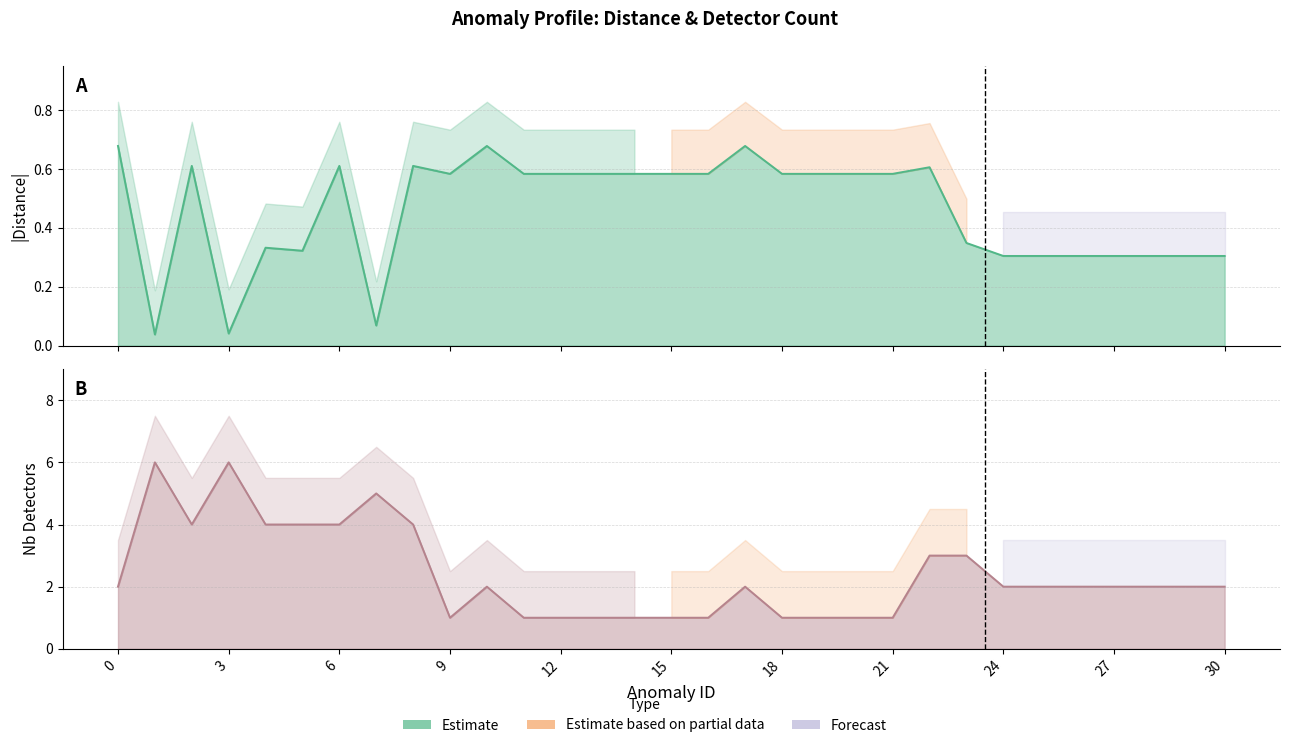

What is the label of the 11th point from the right?

20